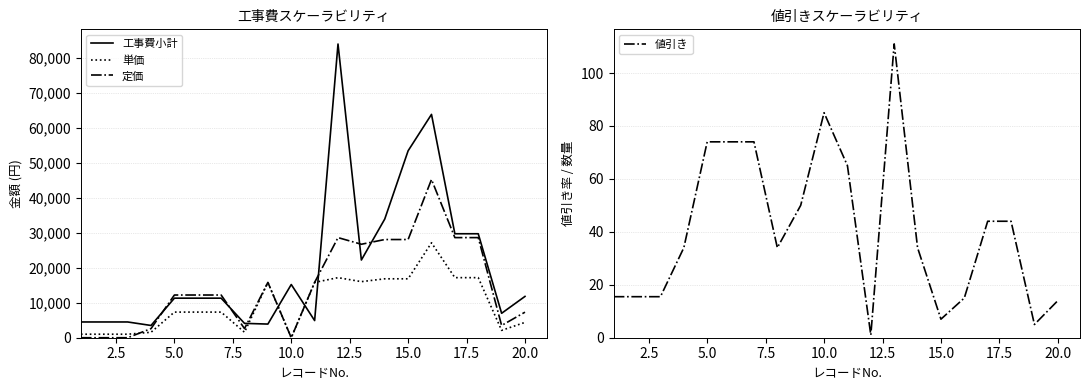

The value of 定価 at 15.0 is 16057. True or false?

False